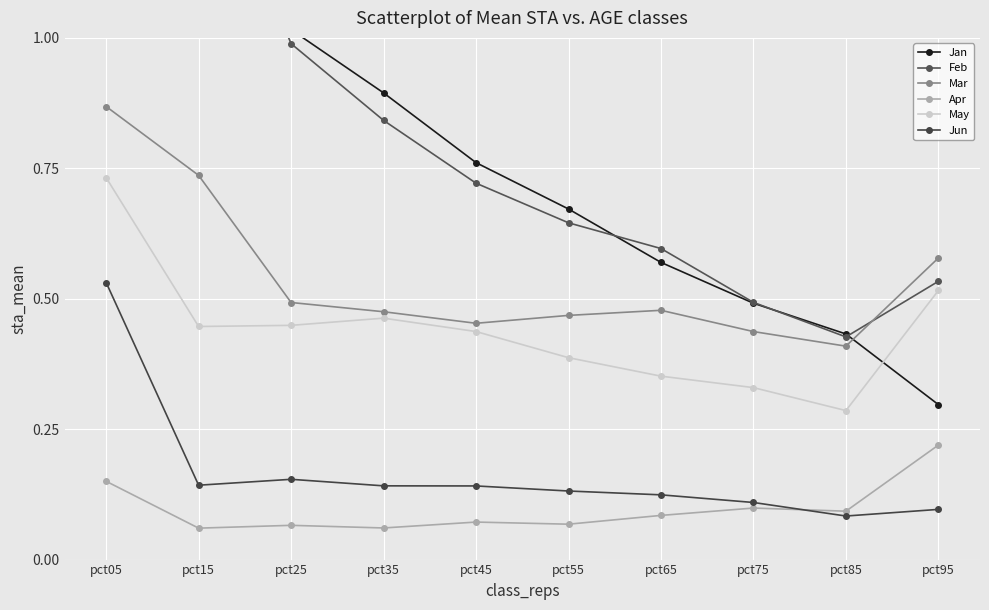

How many interior local valleys does the Feb series have?

1